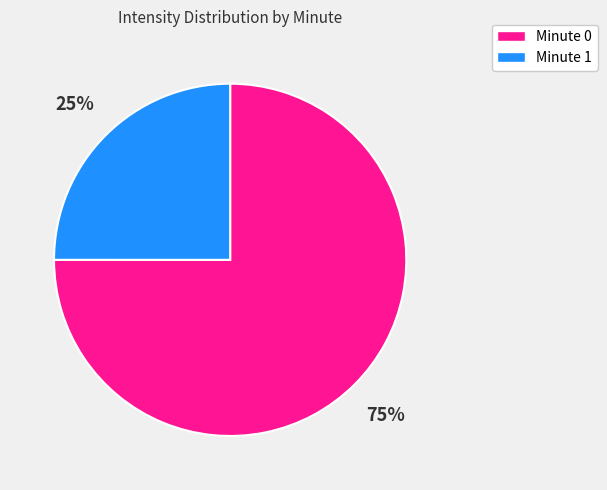

What percentage is the Minute 0 slice, to the nearest percent?

75%